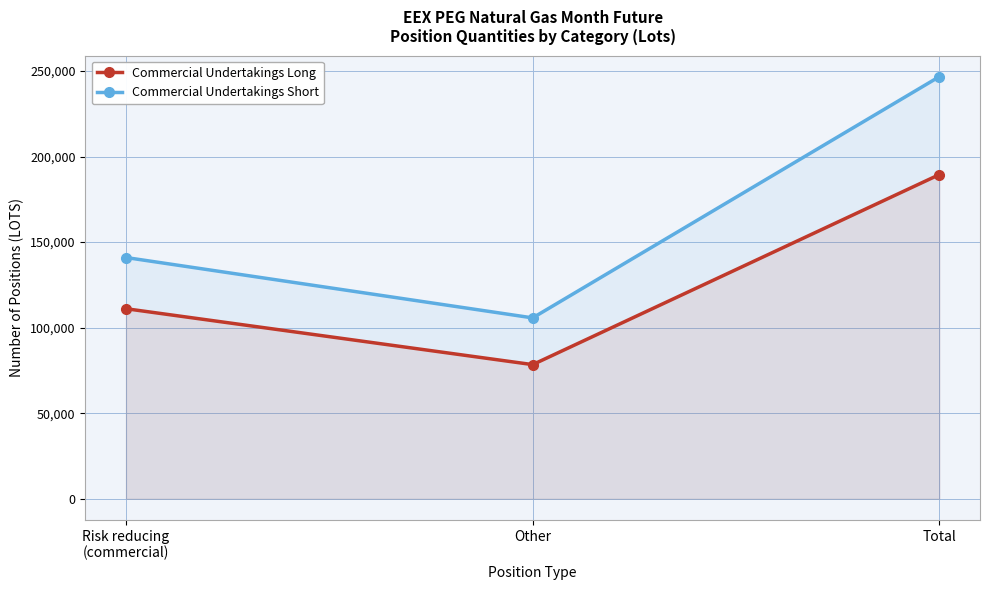

What is the average value of the Commercial Undertakings Long series?

126318